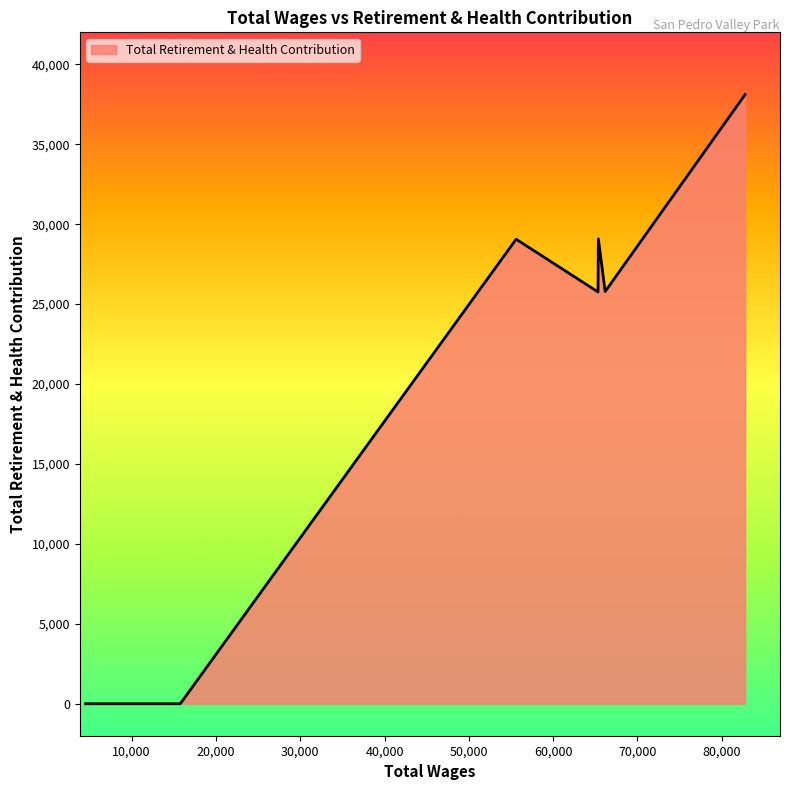

What is the greatest value displayed?

38109